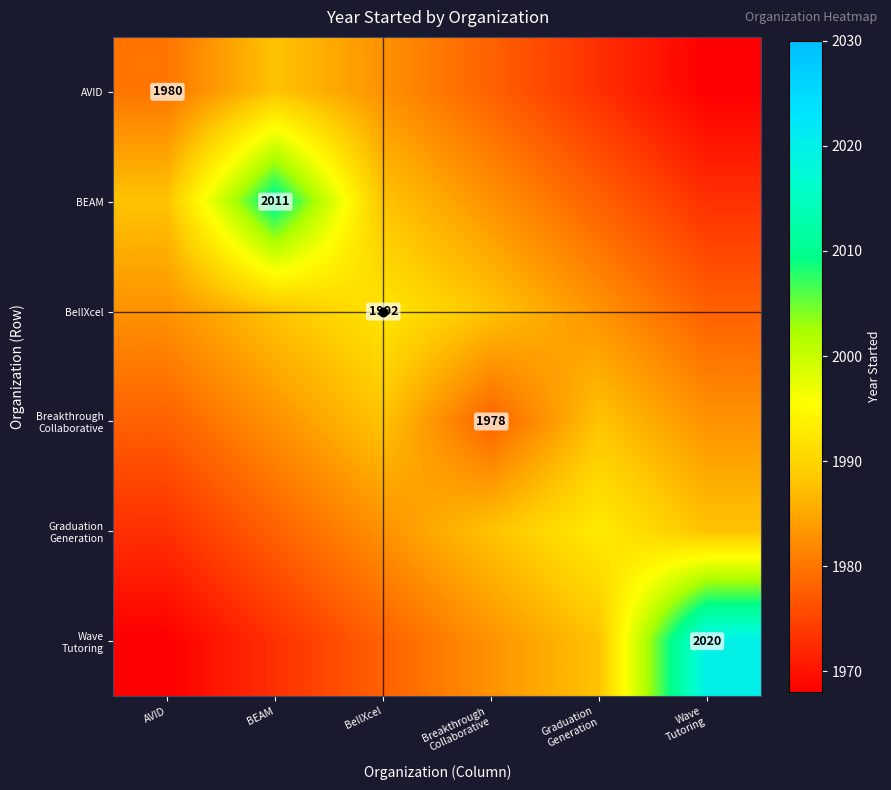

The BEAM series shows 1977.9 at Graduation Generation. True or false?

True